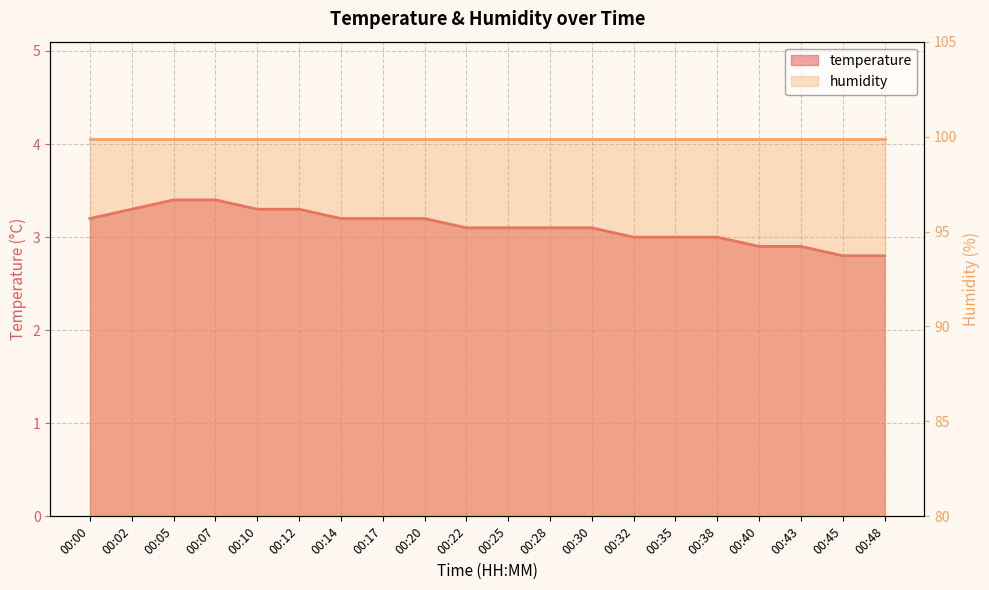

What is the average value?

3.1